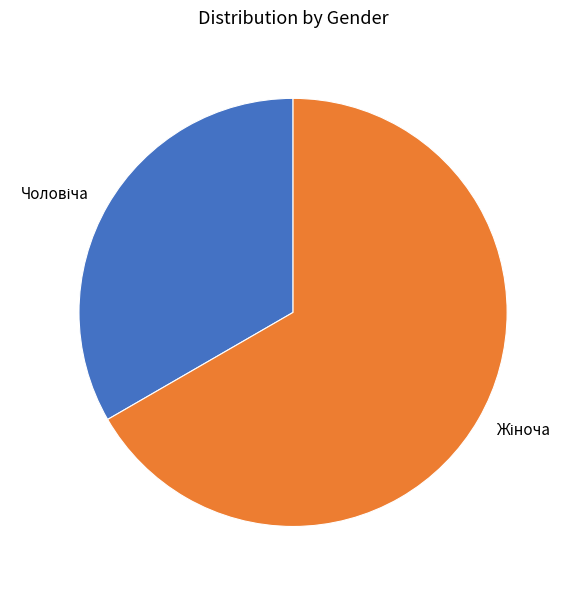

Does any single category account for the majority?

Yes